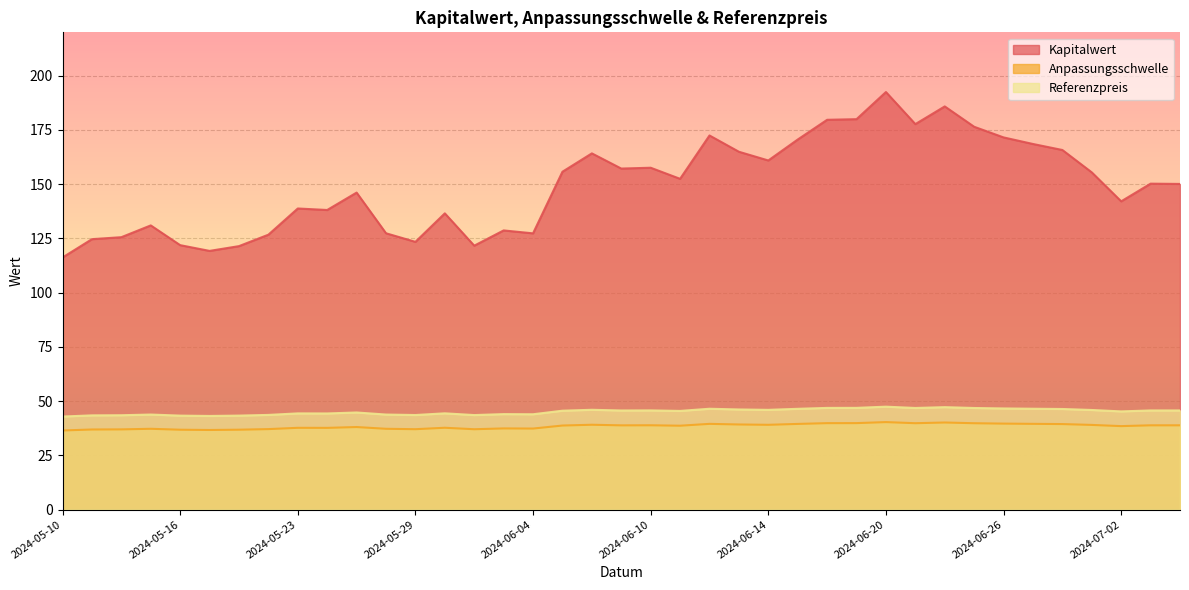

Is it true that Anpassungsschwelle equals 39.6 at 2024-06-26?

True